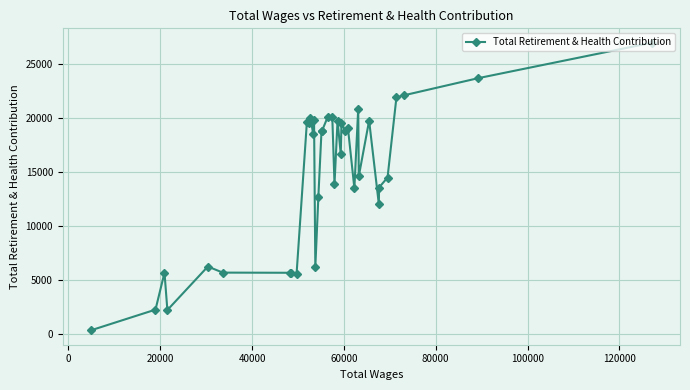

What is the sum of all values?

544494